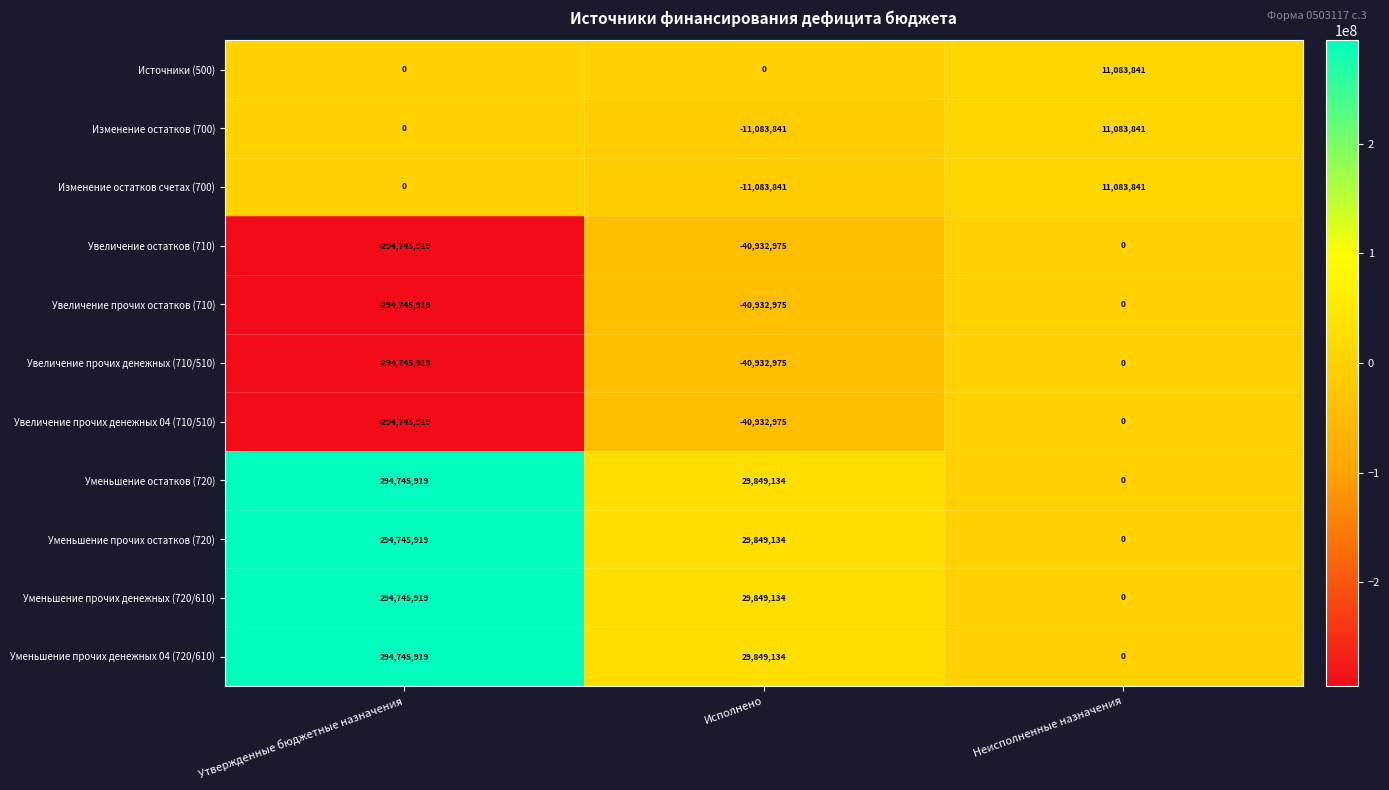

How many Уменьшение прочих денежных 04 (720/610) values are between 0 and 294745919?

3